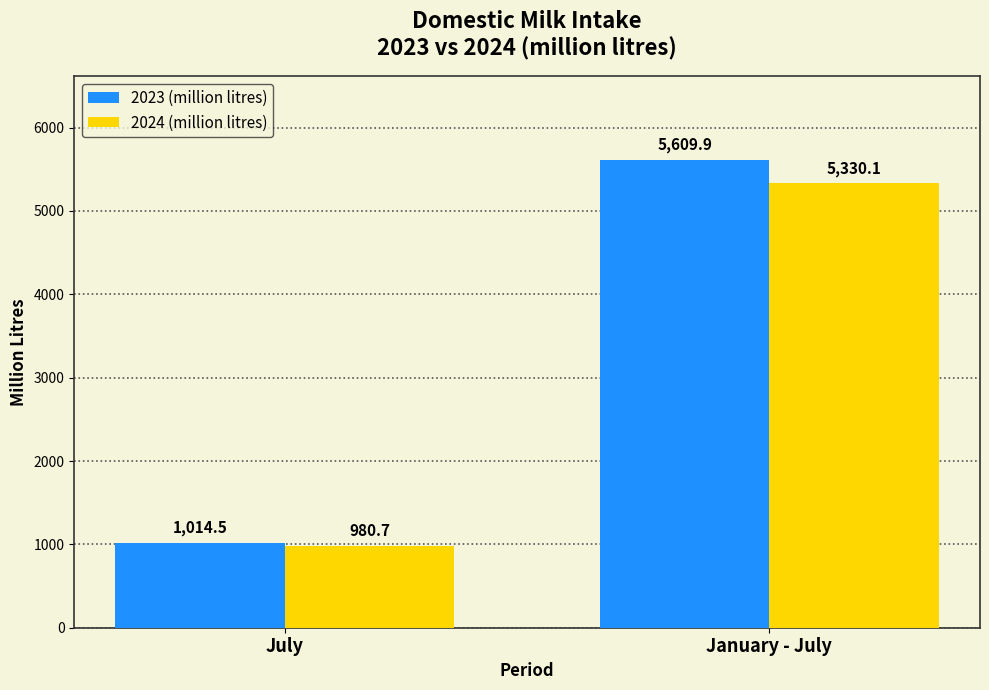

What is the difference between the highest and lowest values at July?

33.8